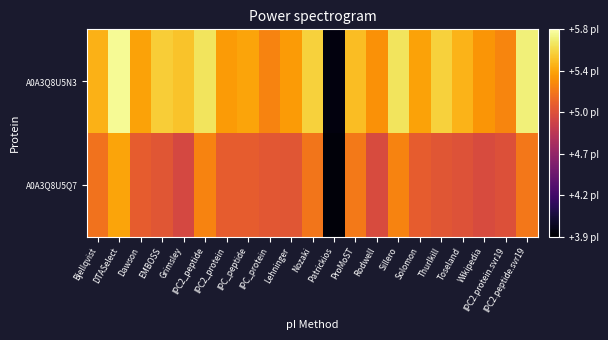

Which series has the largest range (max minus min)?

A0A3Q8U5N3